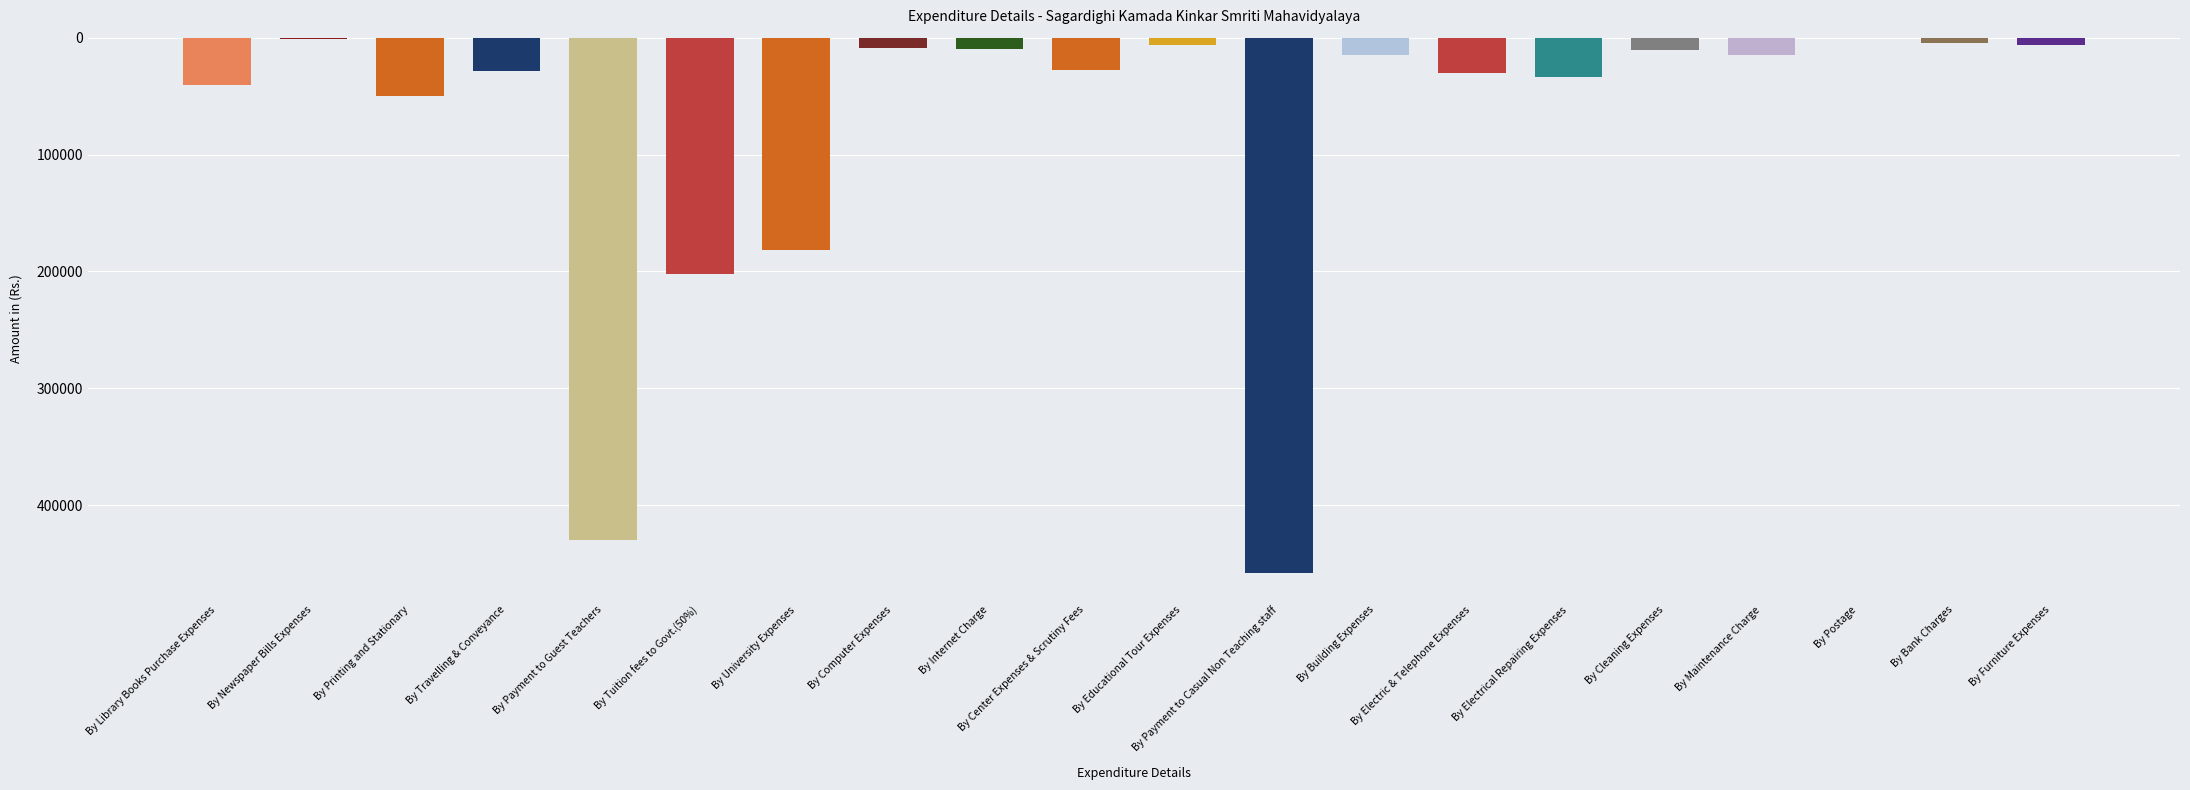

What is the greatest value displayed?

458000.0